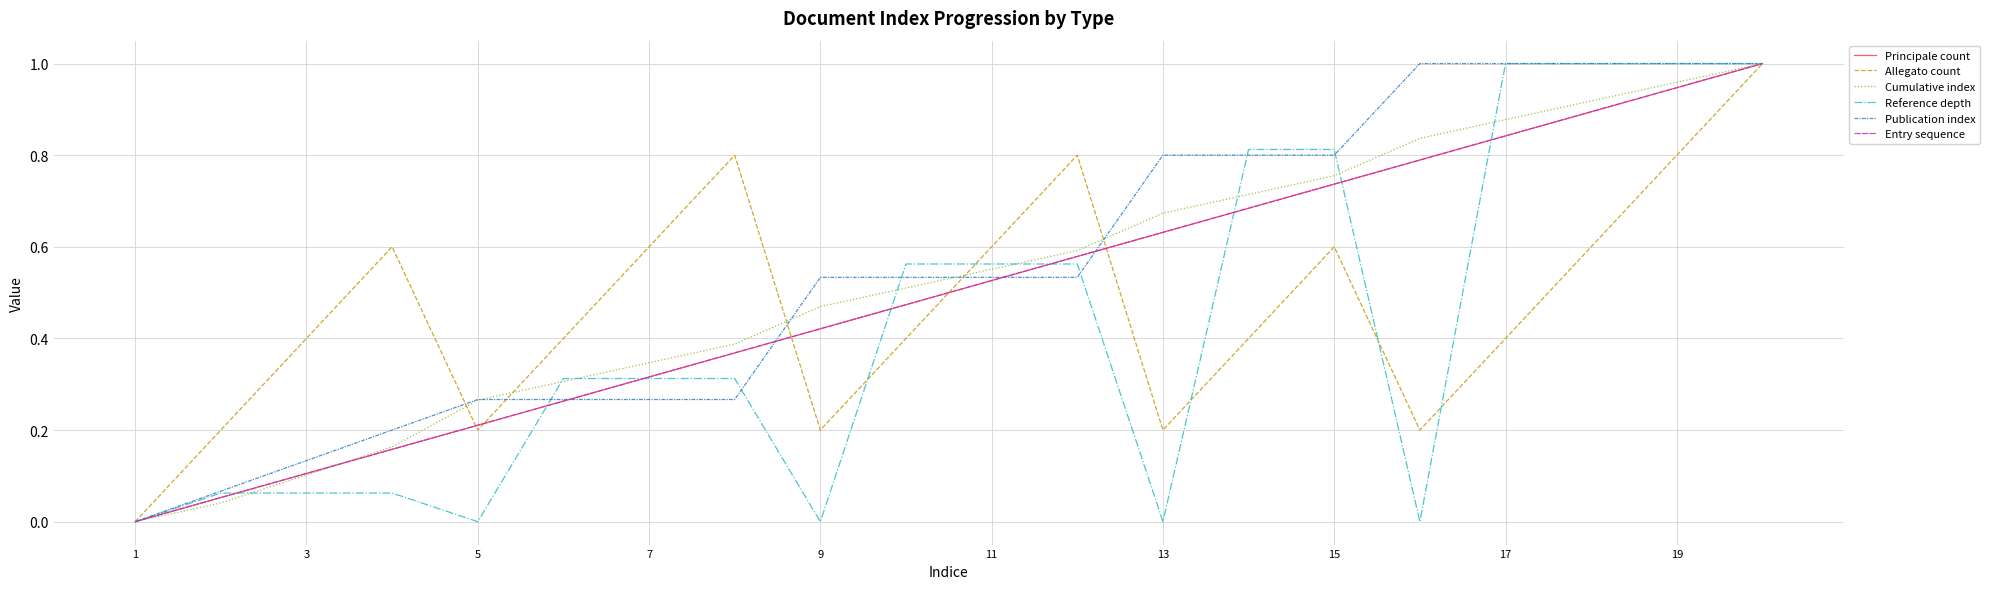

What is the value of the Allegato count point at the 2nd from the left?

0.2